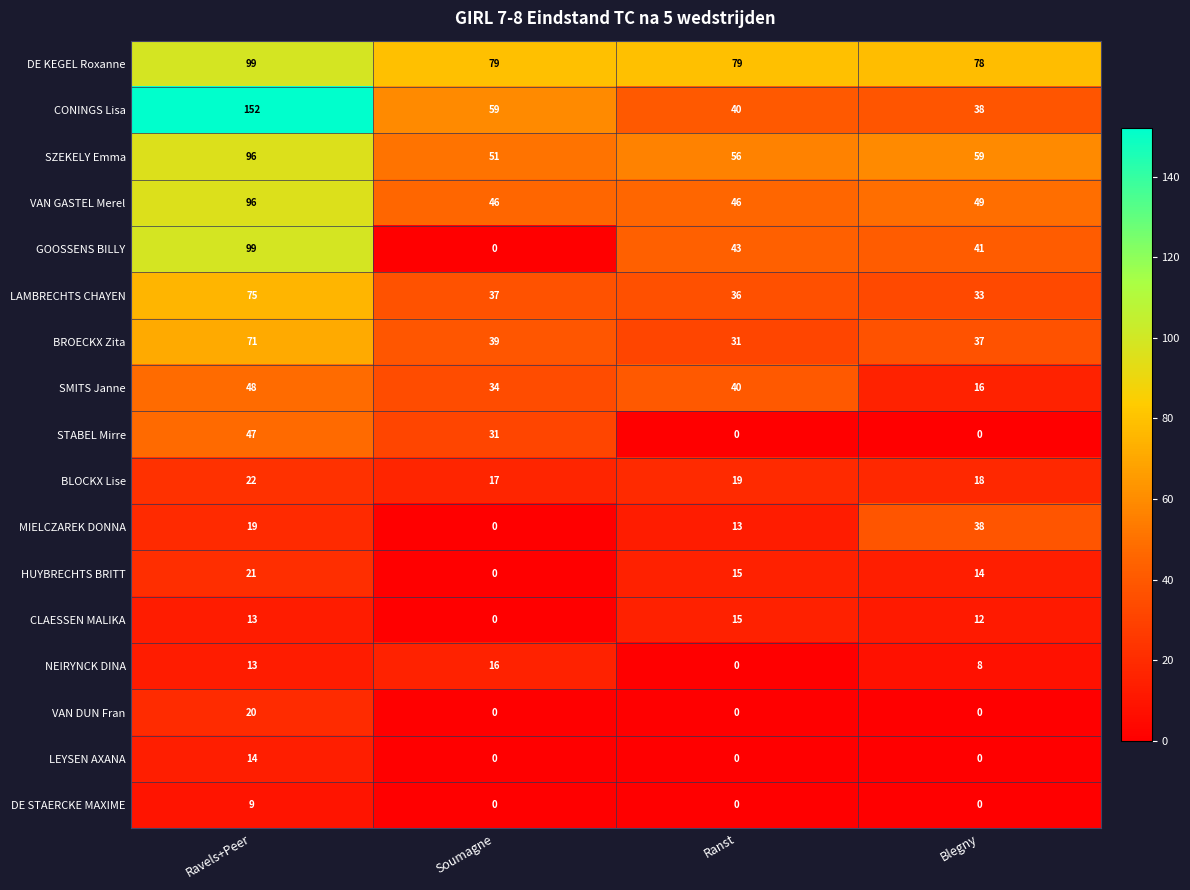

The DE KEGEL Roxanne series shows 35 at Blegny. True or false?

False